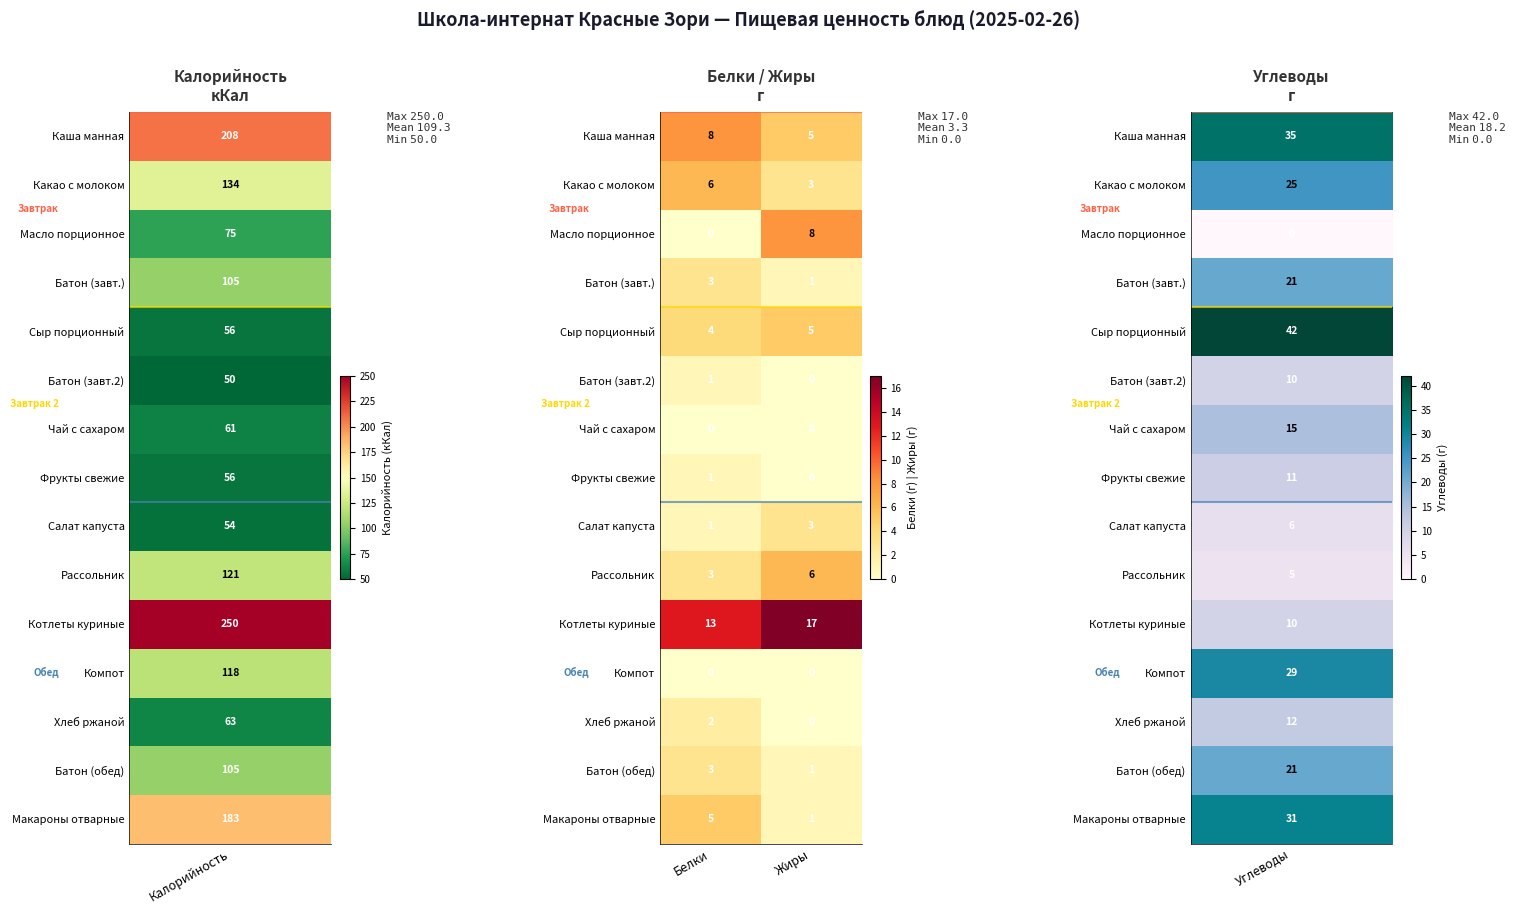

Is it true that Батон (обед) equals 3 at Белки?

True